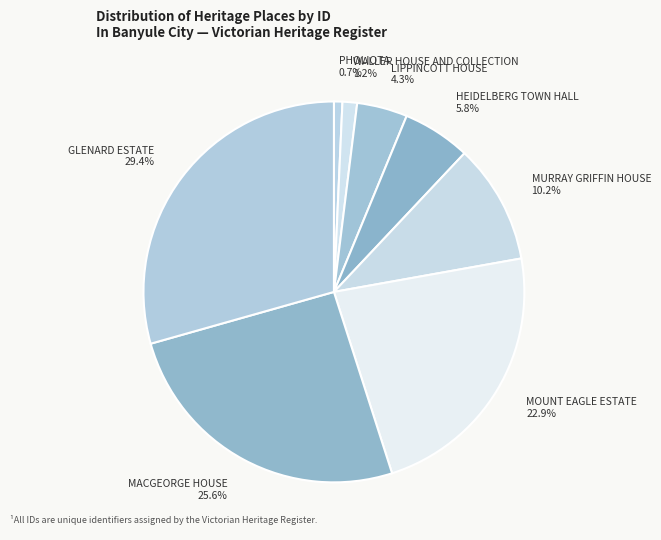

Does MACGEORGE HOUSE account for over 50% of the chart?

No